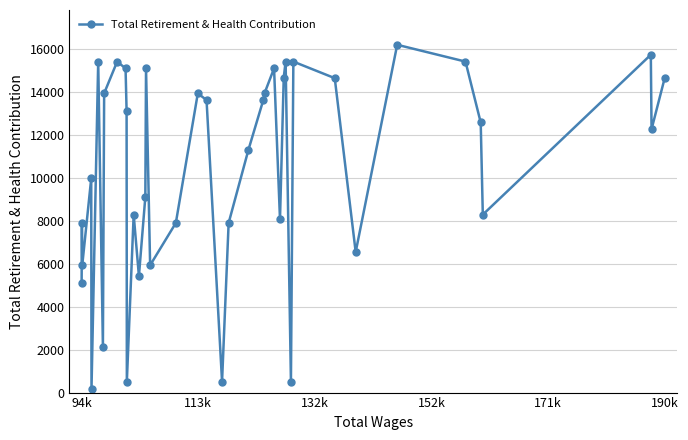

How many points are lower than both their immediate neighbors (excluding endpoints)?

12